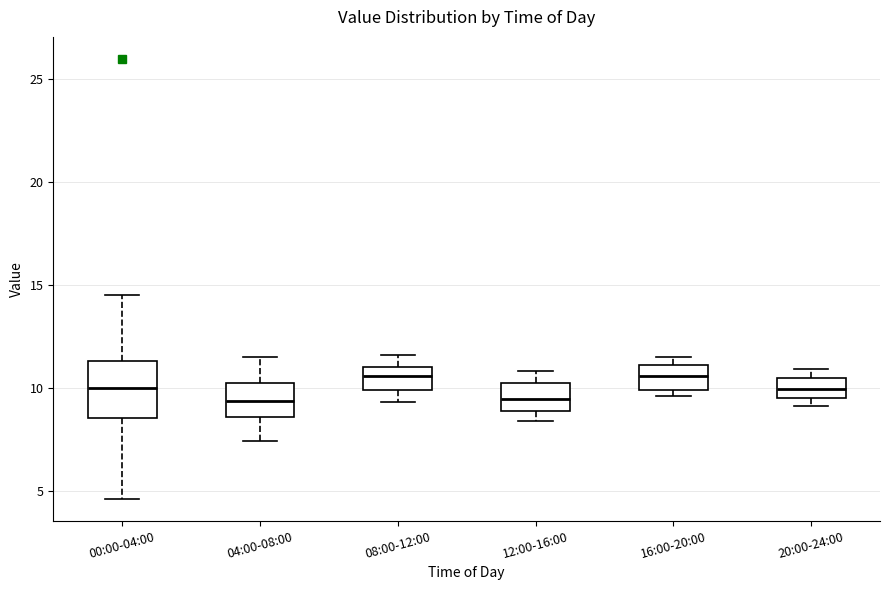

Reading left to right, read every box against the y-axis: the position of its median line, the range the box covers, and the ends of its whiskers. The values are not printed on the chart, so give them approximately, as read against the axis.

00:00-04:00: median 10.0, box 8.5 to 11.5, whiskers 4.5 to 14.5
04:00-08:00: median 9.5, box 8.5 to 10.0, whiskers 7.5 to 11.5
08:00-12:00: median 10.5, box 10.0 to 11.0, whiskers 9.5 to 11.5
12:00-16:00: median 9.5, box 9.0 to 10.0, whiskers 8.5 to 11.0
16:00-20:00: median 10.5, box 10.0 to 11.0, whiskers 9.5 to 11.5
20:00-24:00: median 10.0, box 9.5 to 10.5, whiskers 9.0 to 11.0